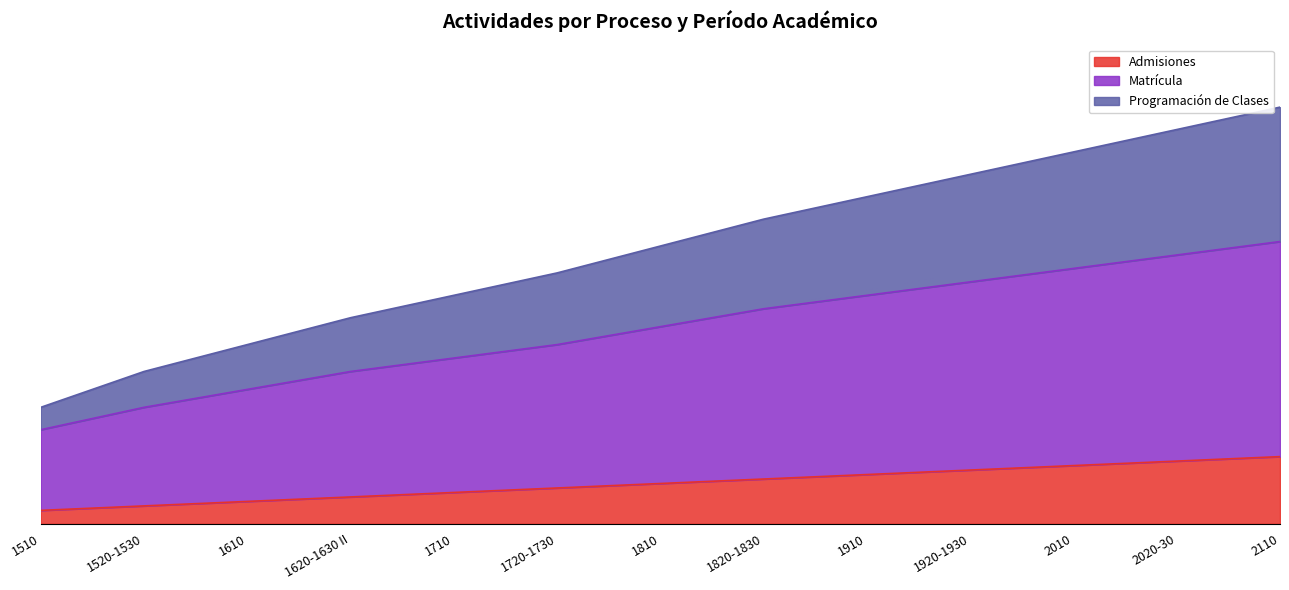

What are all the series names shown in the legend?

Admisiones, Matrícula, Programación de Clases